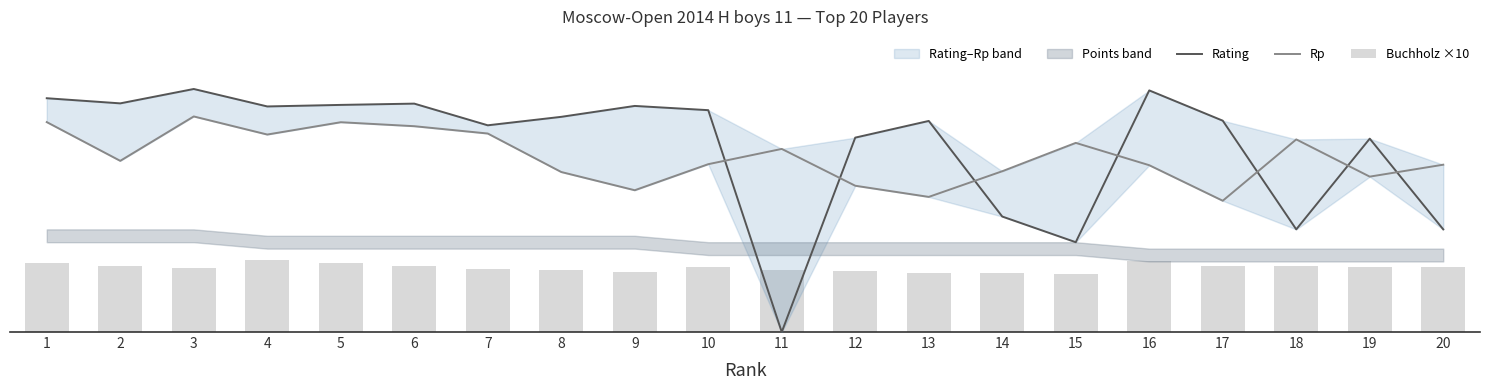

What is the difference between the Rp values at 1 and 7?

89